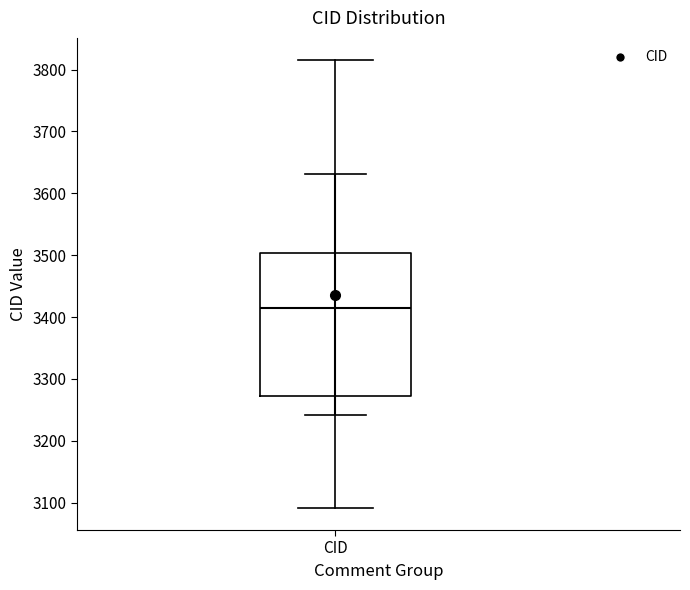

Read this box plot against the y-axis: the position of the median line, the range covered by the box, and the ends of both whiskers. The values are not printed on the chart, so give them approximately, as read against the axis.

median 3410, box 3270 to 3500, whiskers 3090 to 3820